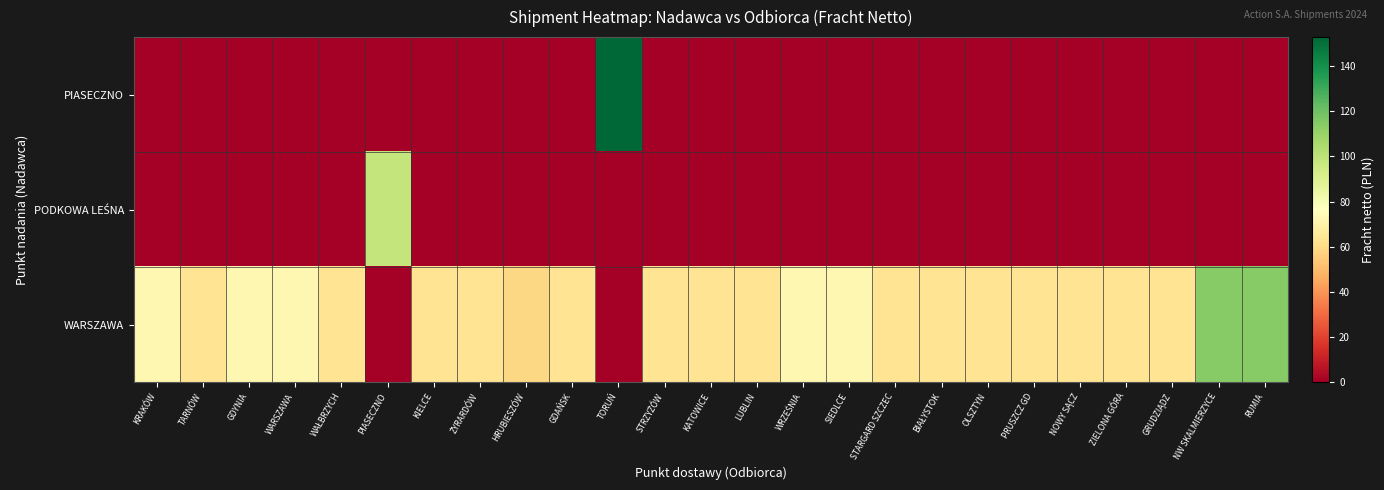

What is the spread (max minus min) of values at NOWY SĄCZ?

63.8